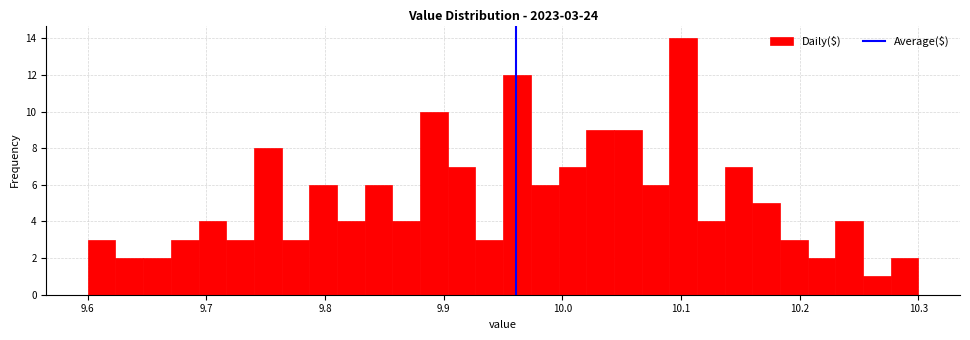

Read against the x-axis, roughly where is the centre of the tallest bar?

10.10